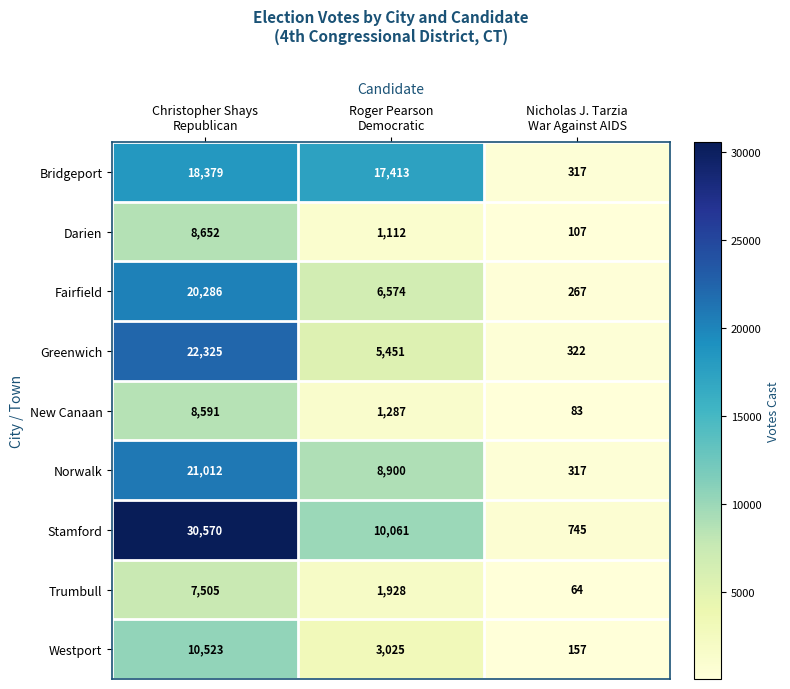

Reading left to right, transcribe all the data shown in this chart.

Bridgeport: 18379	17413	317
Darien: 8652	1112	107
Fairfield: 20286	6574	267
Greenwich: 22325	5451	322
New Canaan: 8591	1287	83
Norwalk: 21012	8900	317
Stamford: 30570	10061	745
Trumbull: 7505	1928	64
Westport: 10523	3025	157